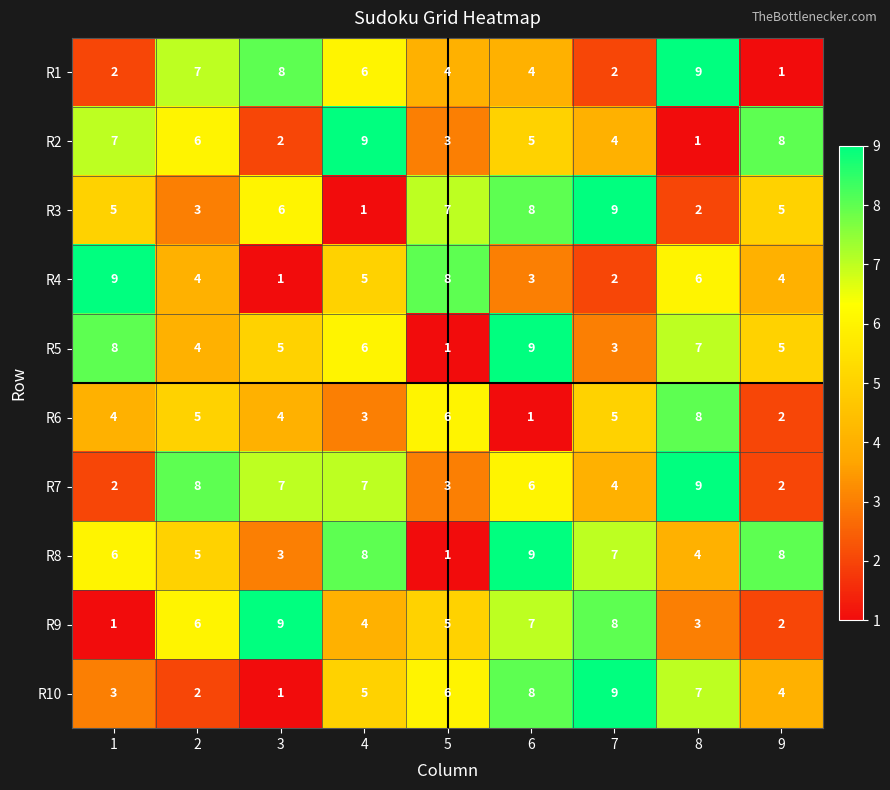

What is the sum of all R9 values?

45